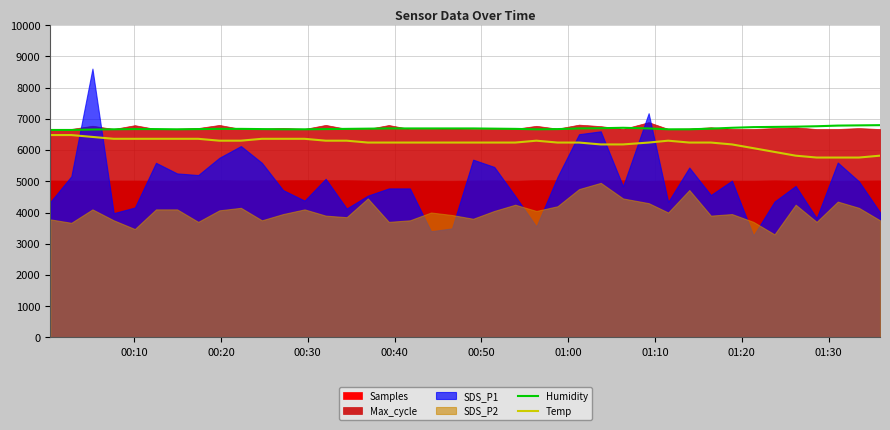

What is the difference between the maximum and minimum values in the Temp series?

720